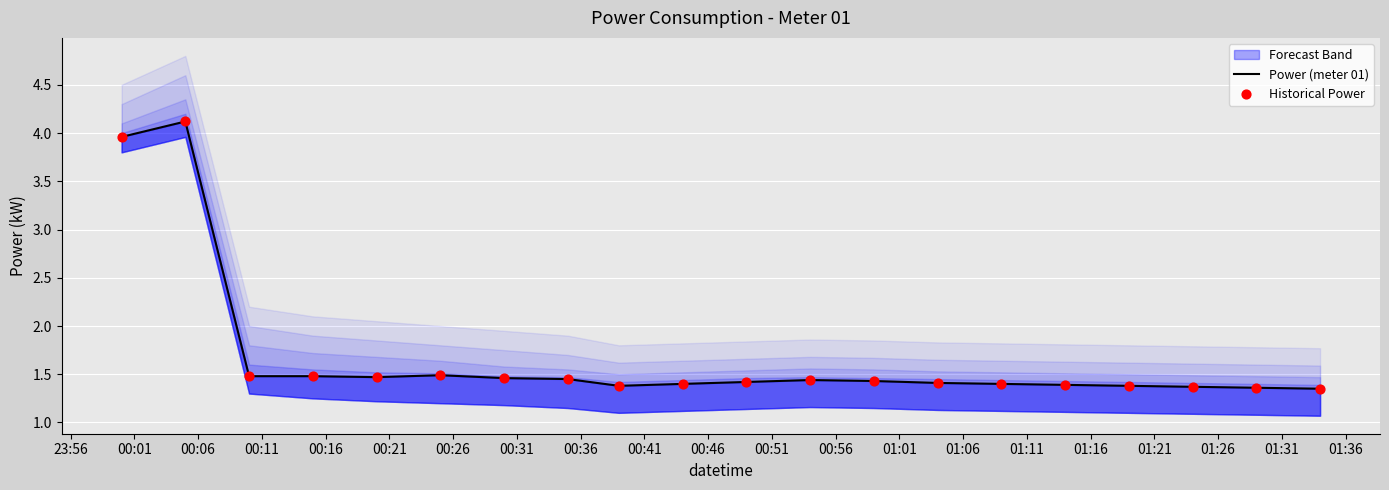

What are all the series names shown in the legend?

Power (meter 01), Historical Power